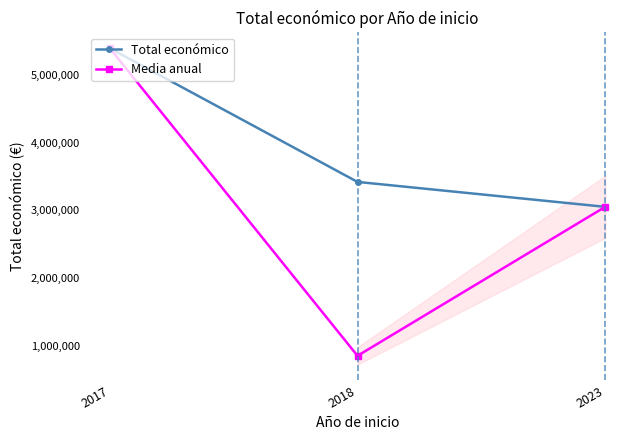

What are all the series names shown in the legend?

Total económico, Media anual